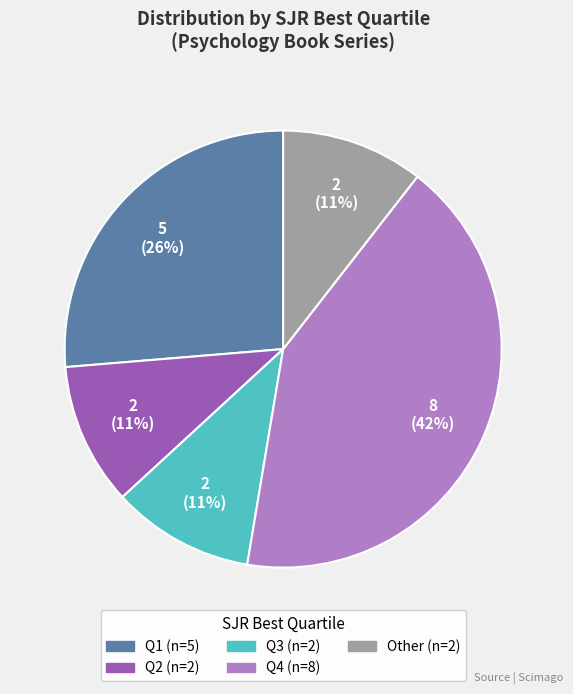

Does any single category account for the majority?

No